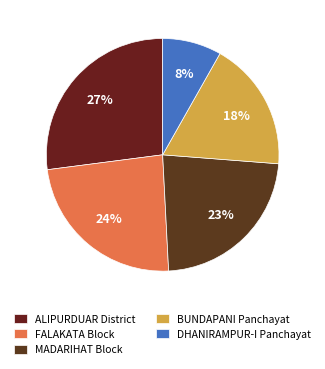

To the nearest percent, what is the difference between the largest and smallest slice percentages?

19%